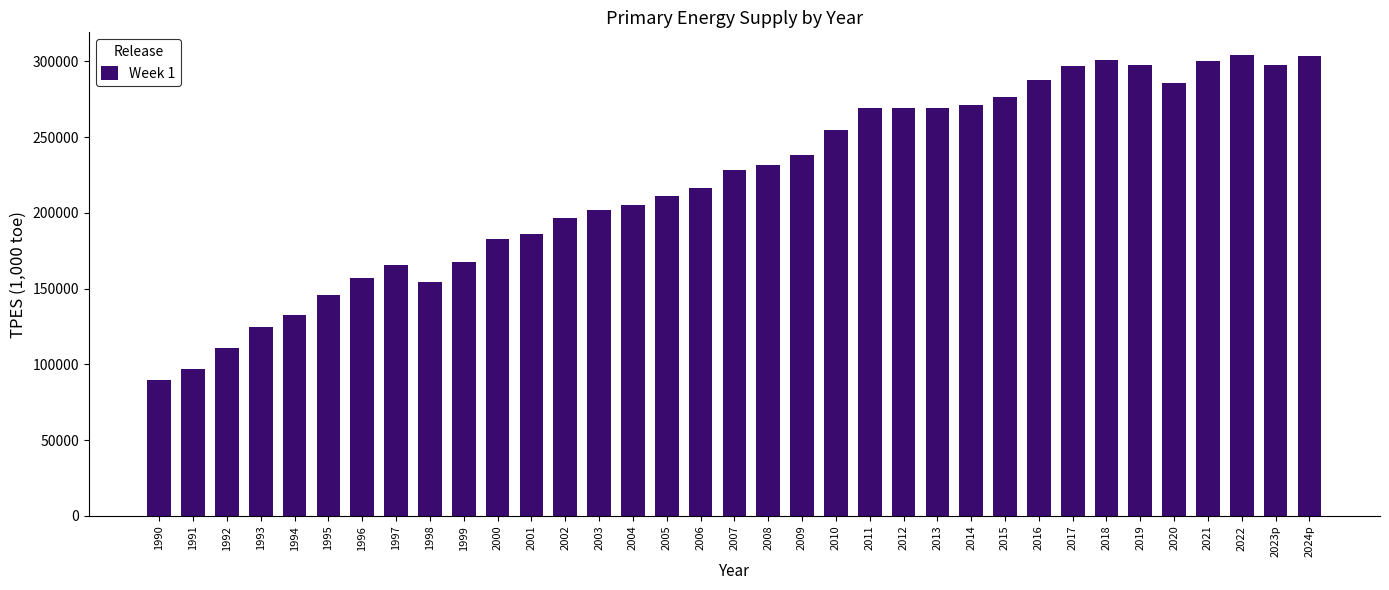

What is the sum of the values at 2012 and 2016?

557041.2